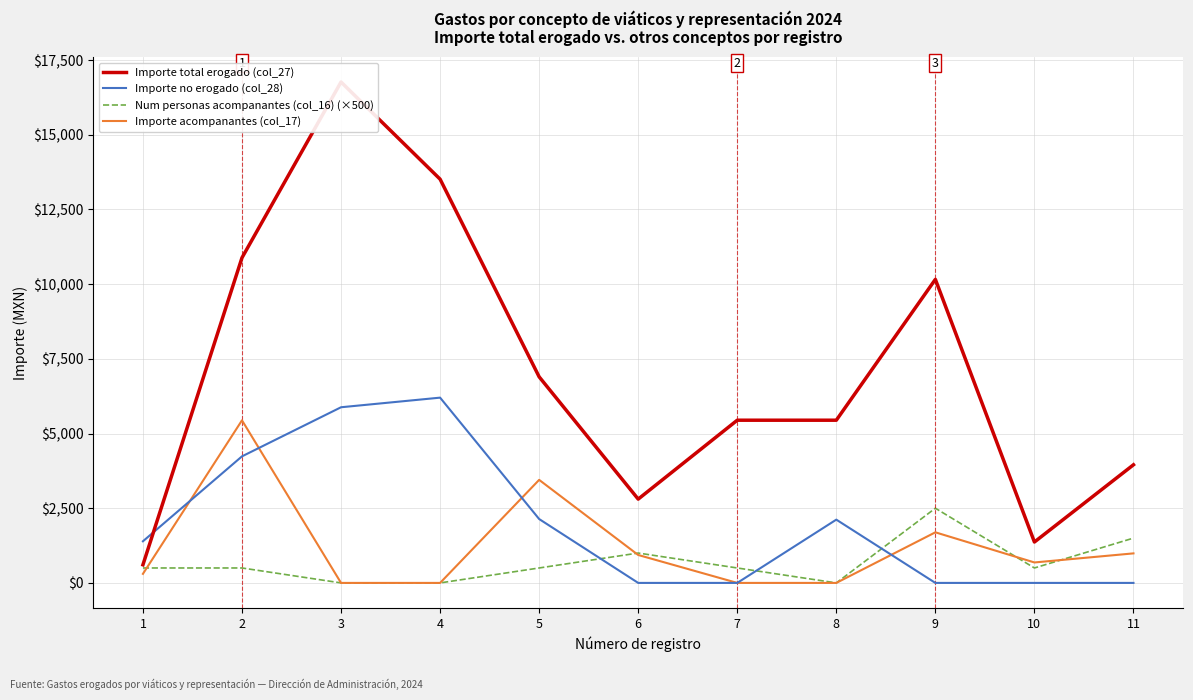

Where does the Importe total erogado (col_27) series first go above 5446?

2